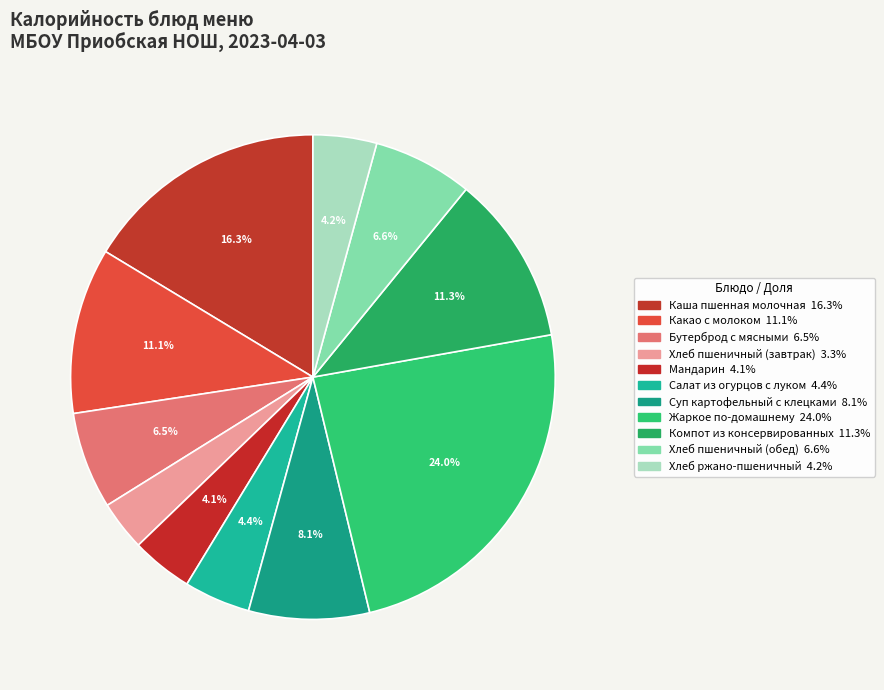

How many slices are in this pie chart?

11